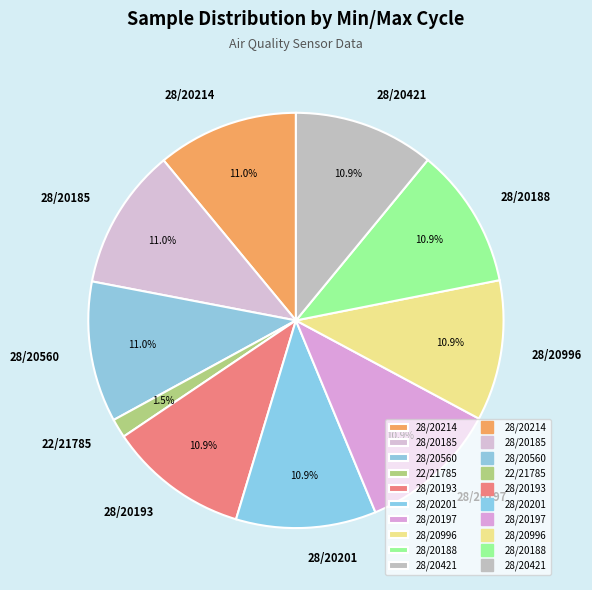

Does 28/20185 account for over 50% of the chart?

No